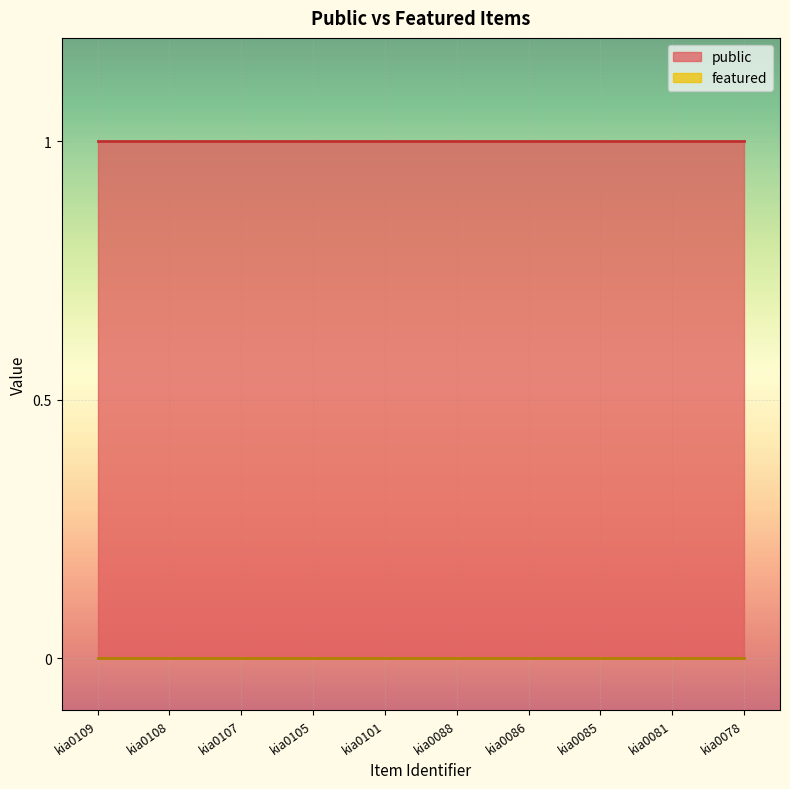

Rank the series at kia0086 from lowest to highest value.

featured, public